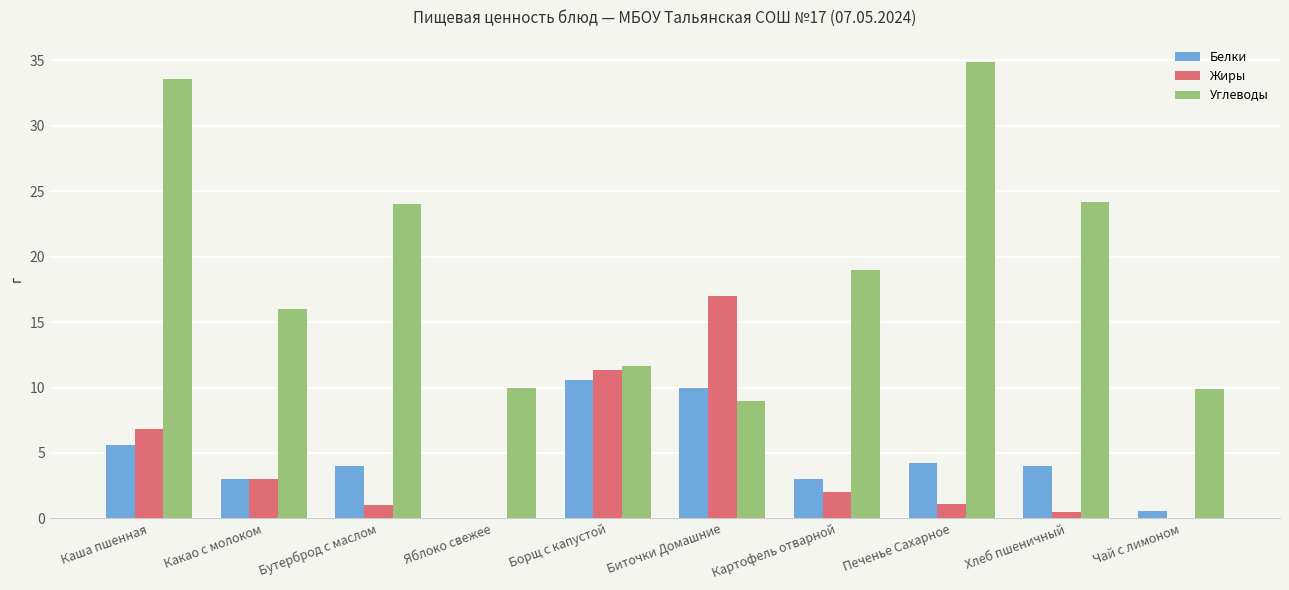

At which label is Жиры closest to 8?

Каша пшенная